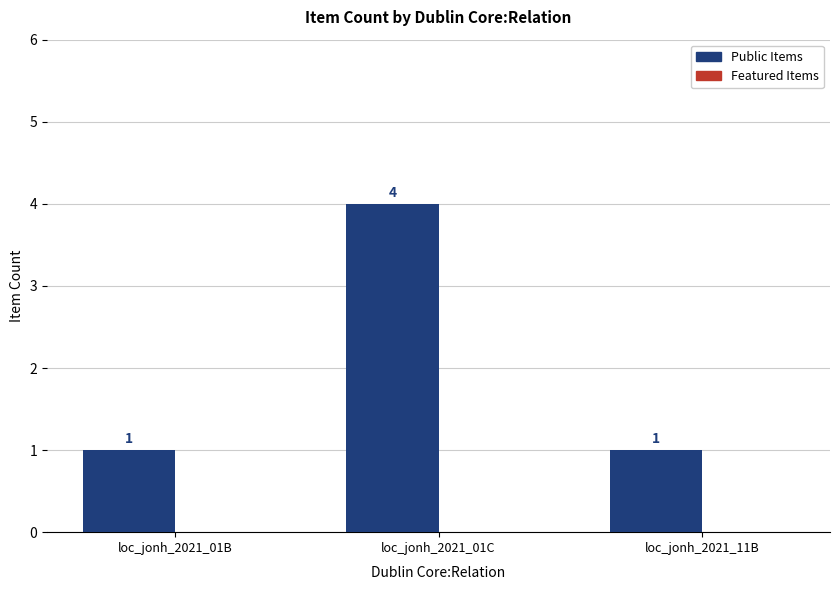

Which label corresponds to the largest value in the chart?

loc_jonh_2021_01C